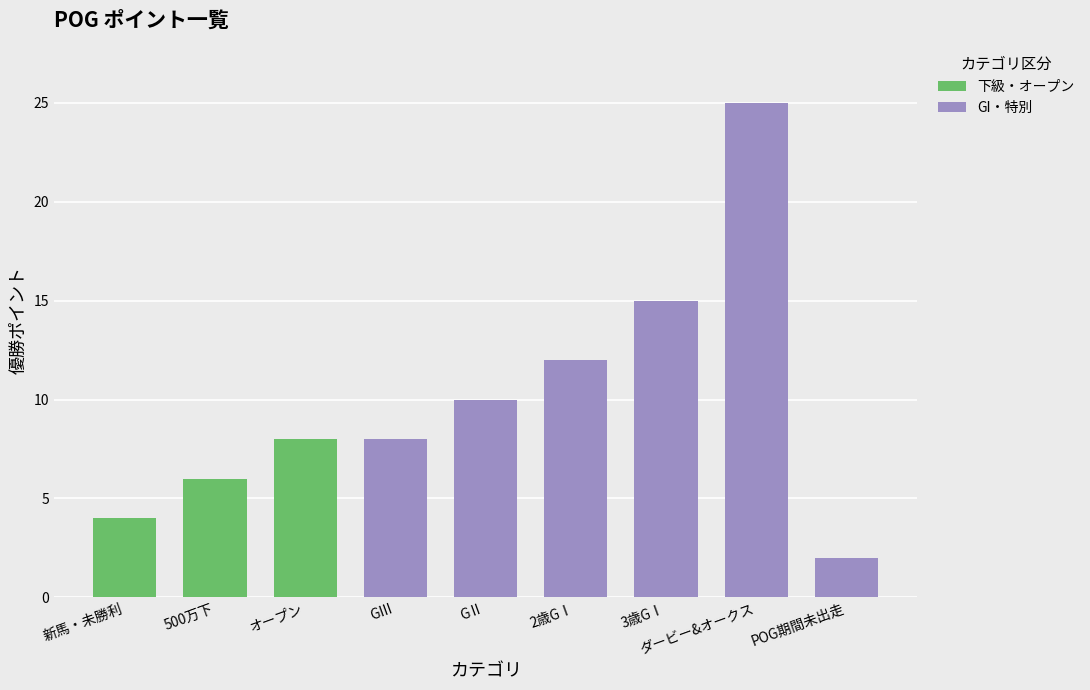

Reading left to right, list all the values displayed in this chart.

4	6	8	8	10	12	15	25	2